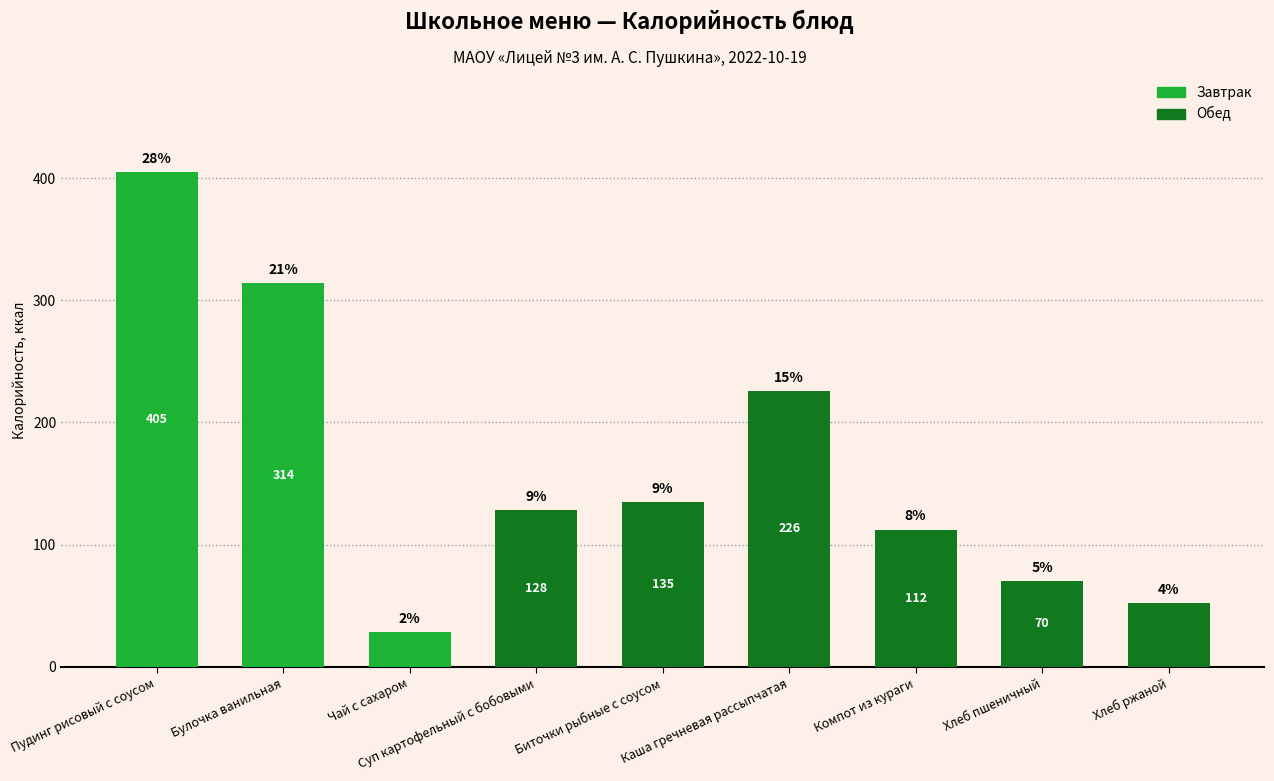

True or false: the data shows 128.2 at Суп картофельный с бобовыми.

True